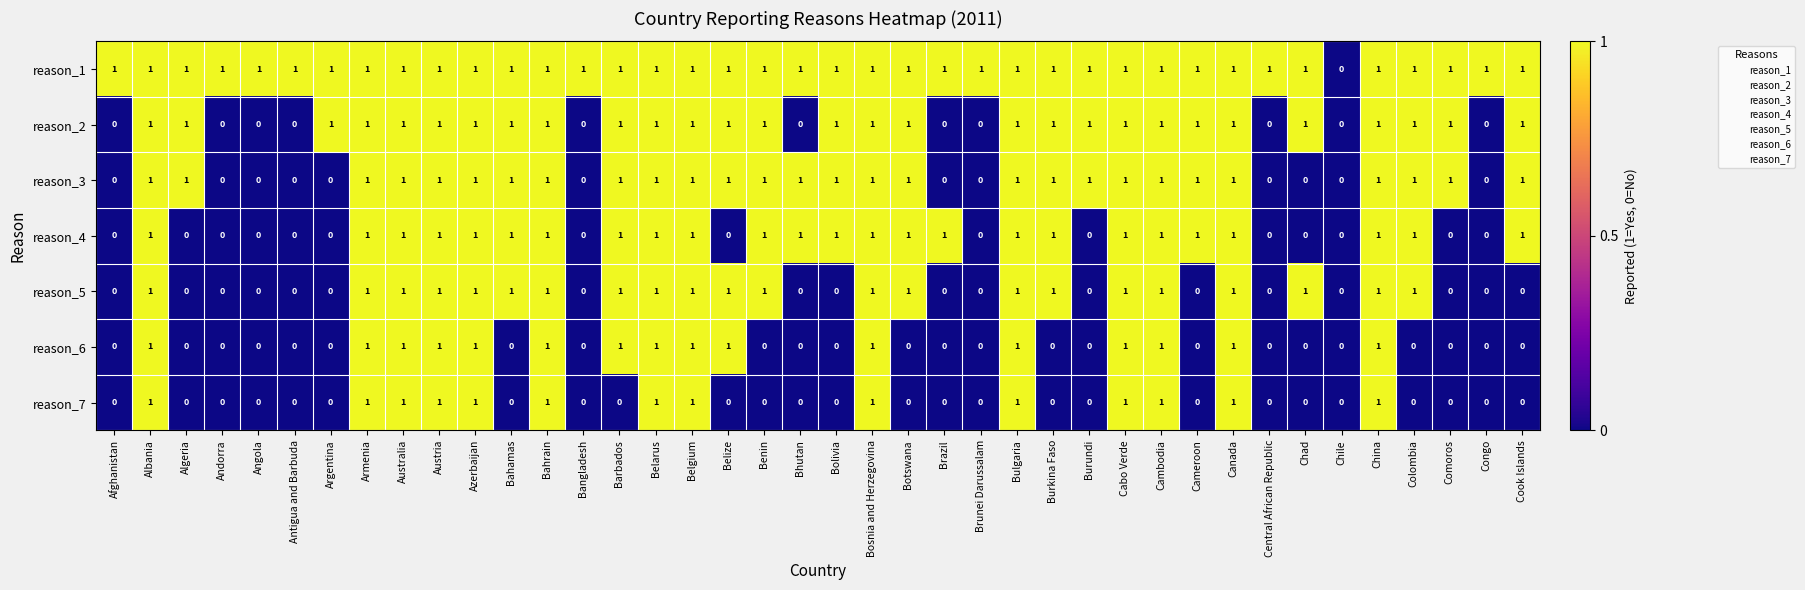

What is the total value across all series at Colombia?

5